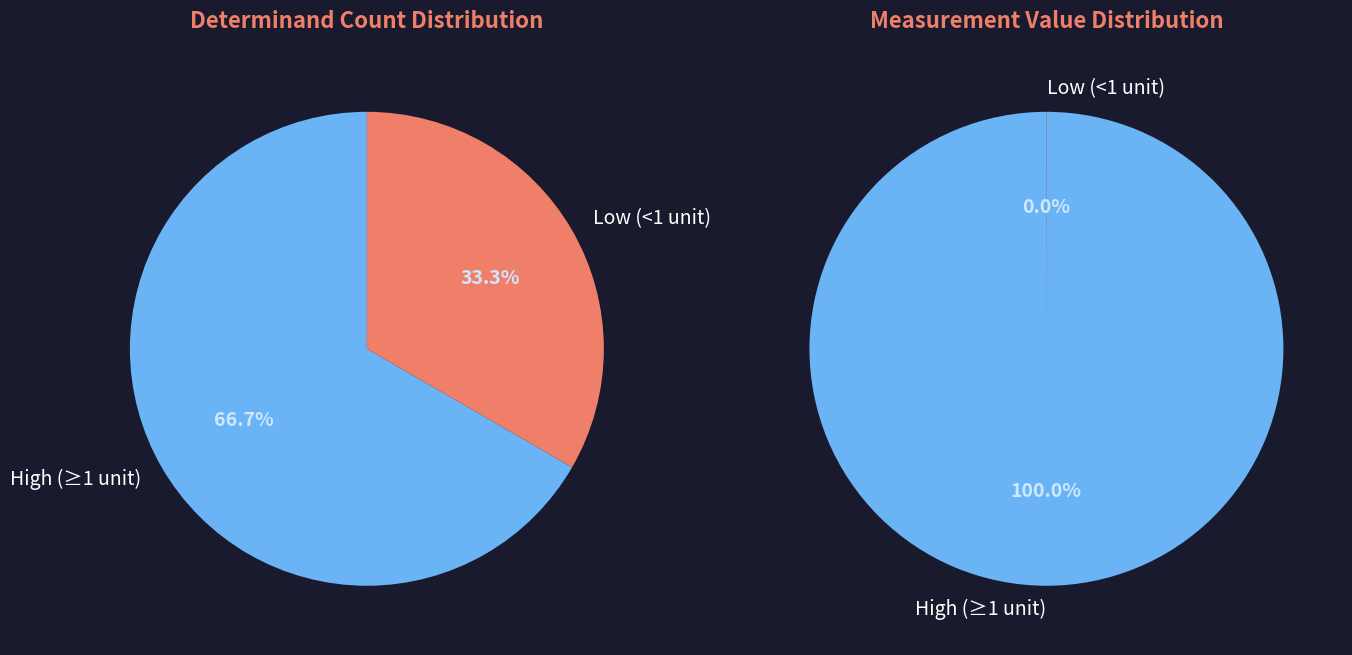

True or false: NH3 un-ion accounts for 0% of the total.

True